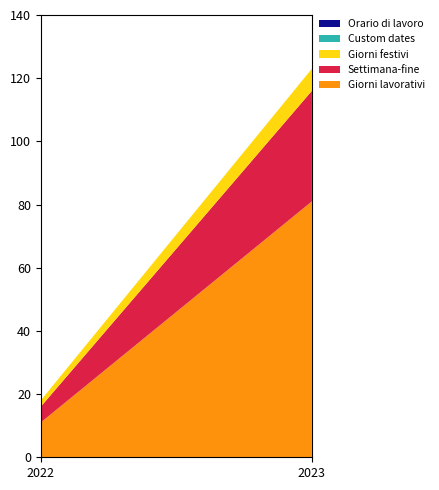

Reading left to right, extract all data points from this chart.

Giorni lavorativi: 11	81
Settimana-fine: 5	35
Giorni festivi: 2	7
Custom dates: 0	0
Orario di lavoro: 0	0